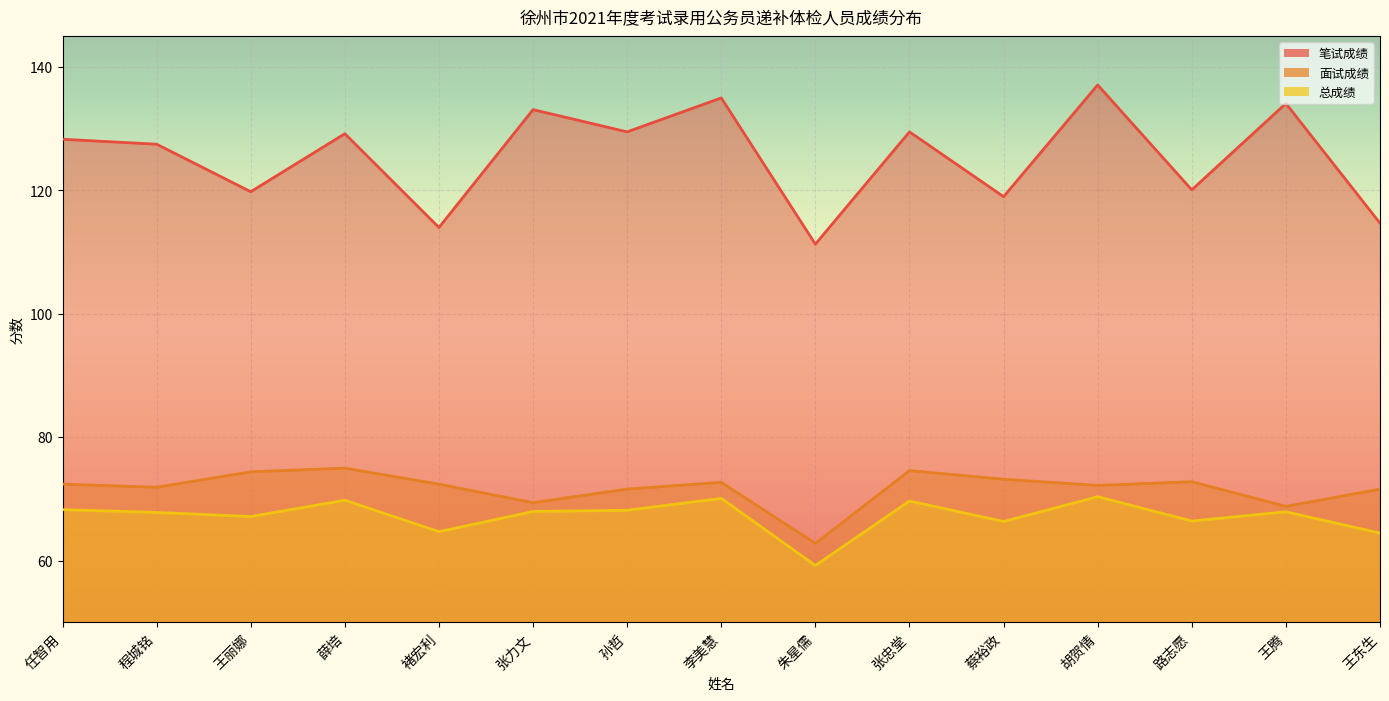

Which series has the largest range (max minus min)?

笔试成绩